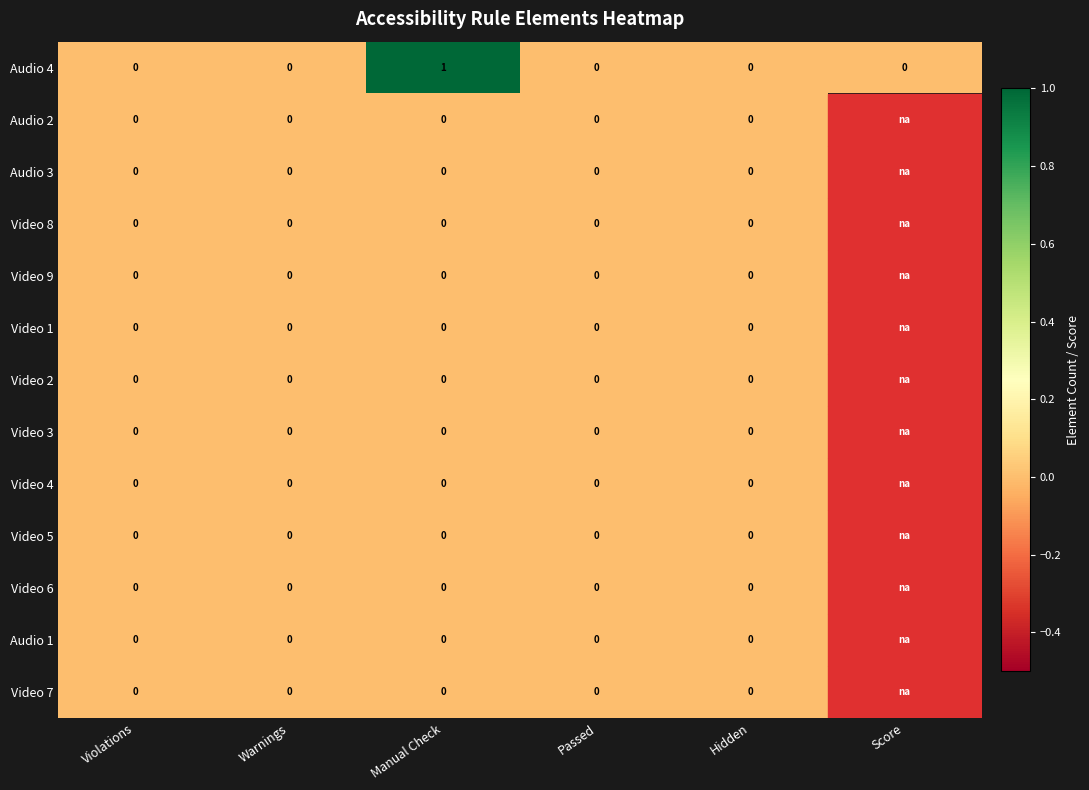

Which category has the lowest value across all series?

Violations